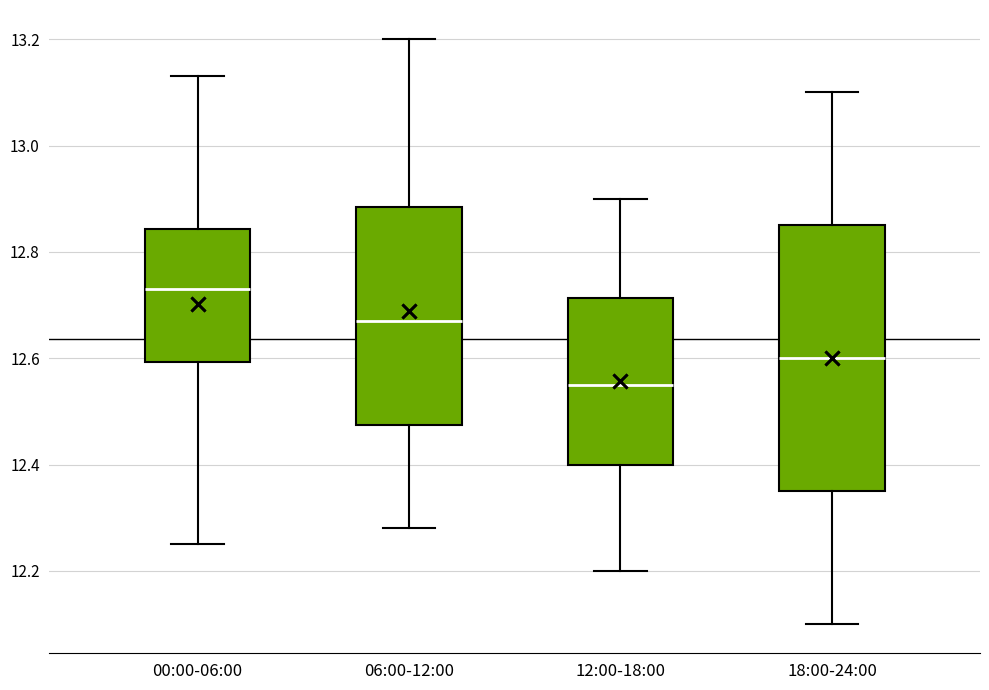

Reading left to right, read every box against the y-axis: the position of its median line, the range the box covers, and the ends of its whiskers. The values are not printed on the chart, so give them approximately, as read against the axis.

00:00-06:00: median 12.74, box 12.60 to 12.84, whiskers 12.26 to 13.14
06:00-12:00: median 12.68, box 12.48 to 12.88, whiskers 12.28 to 13.20
12:00-18:00: median 12.56, box 12.40 to 12.72, whiskers 12.20 to 12.90
18:00-24:00: median 12.60, box 12.36 to 12.86, whiskers 12.10 to 13.10